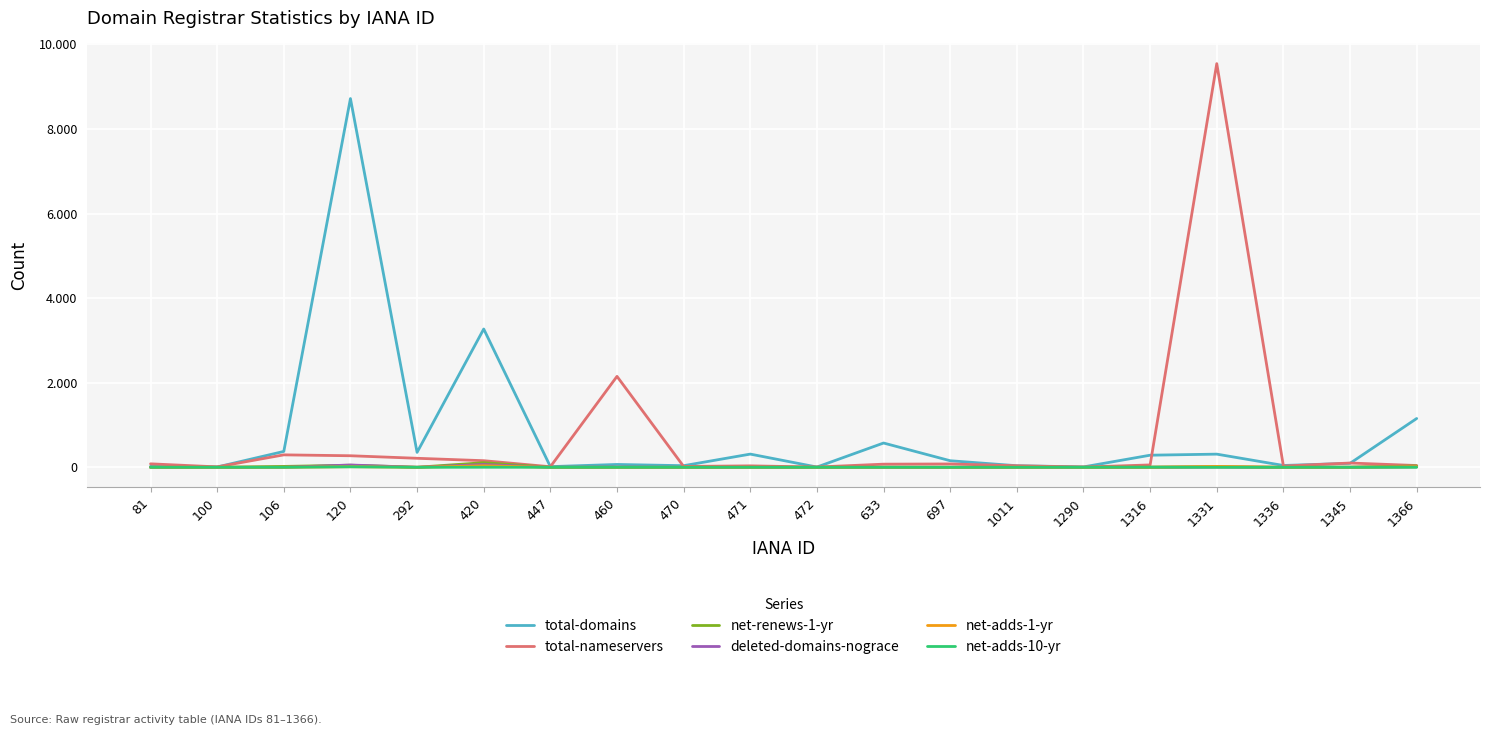

In net-adds-1-yr, how many points are higher than both neighbors (excluding endpoints)?

4